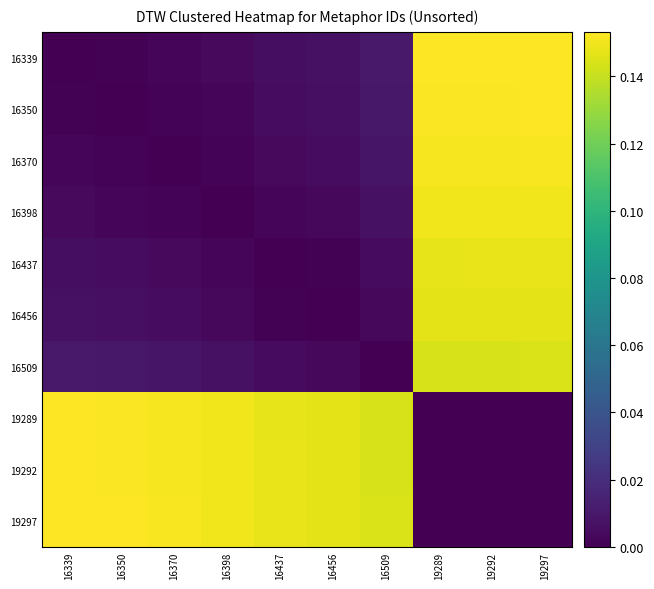

At which category is the sum across all series the highest?

19297